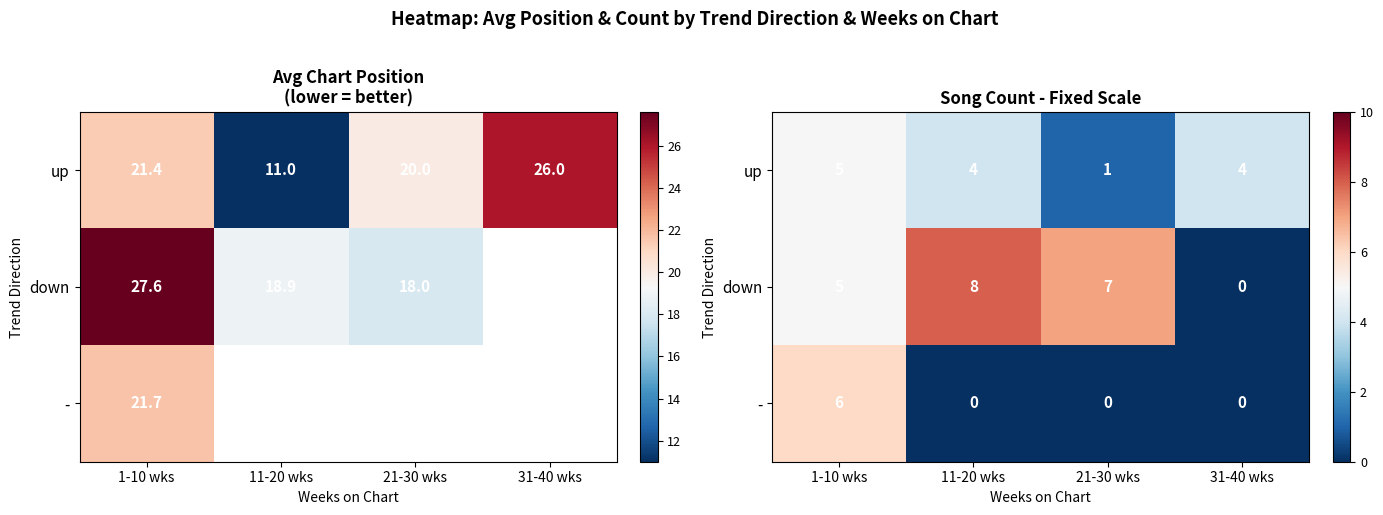

Rank the categories by - value from highest to lowest.

1-10 wks, 11-20 wks, 21-30 wks, 31-40 wks